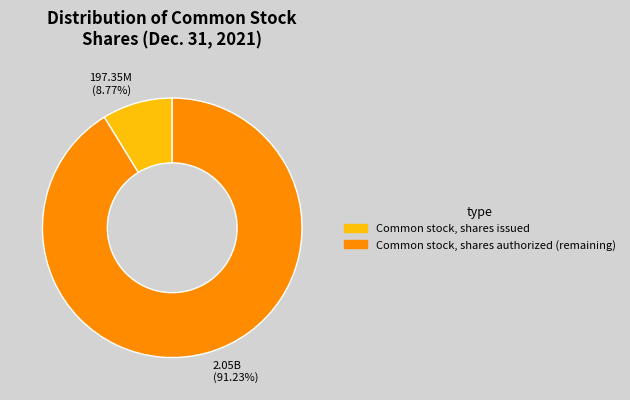

What is the majority slice?

Common stock, shares authorized